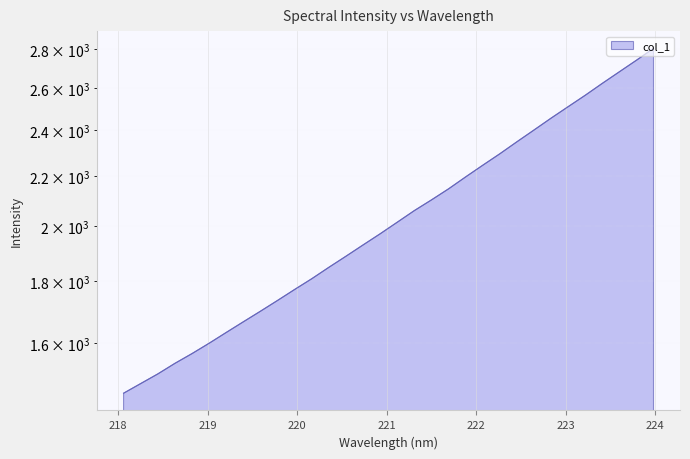

How many values exceed 2014?

16